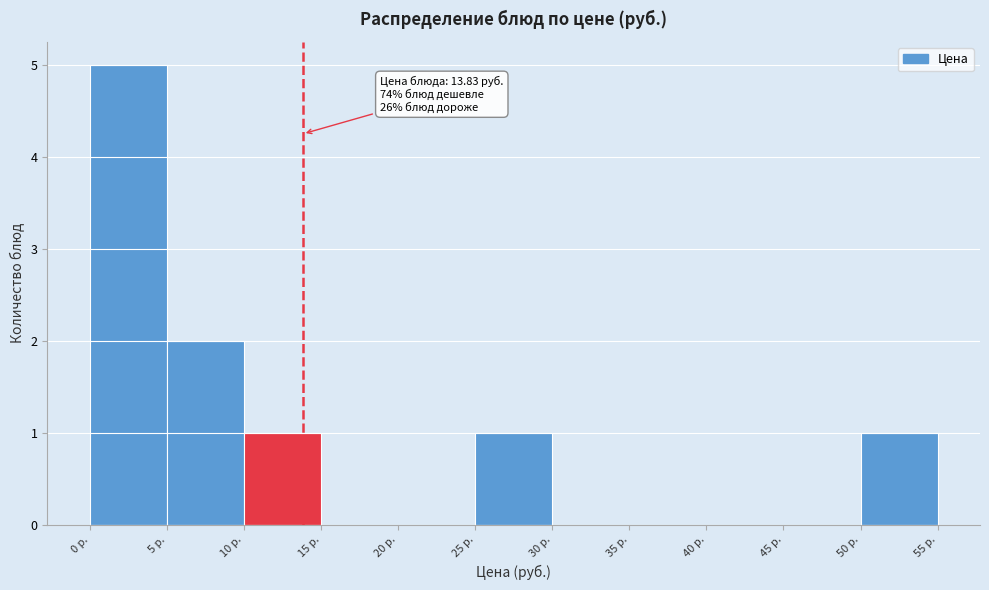

Which range on the x-axis has the tallest bar?

0 to 5